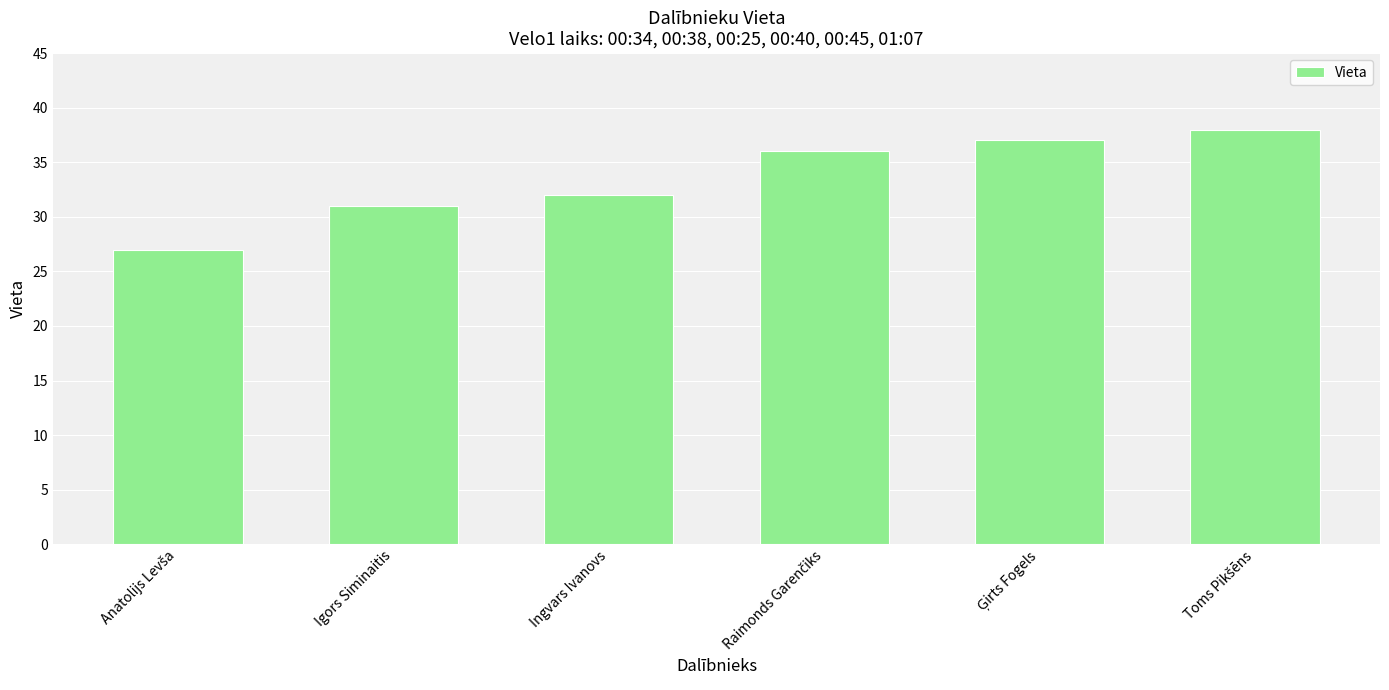

What is the average value?

34